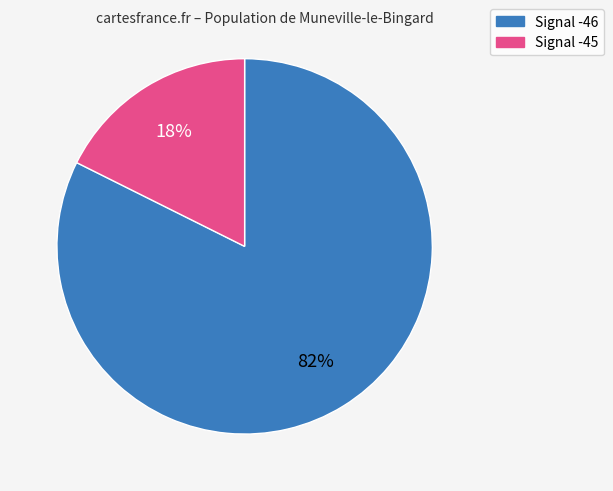

To the nearest percent, what is the average slice percentage?

50%